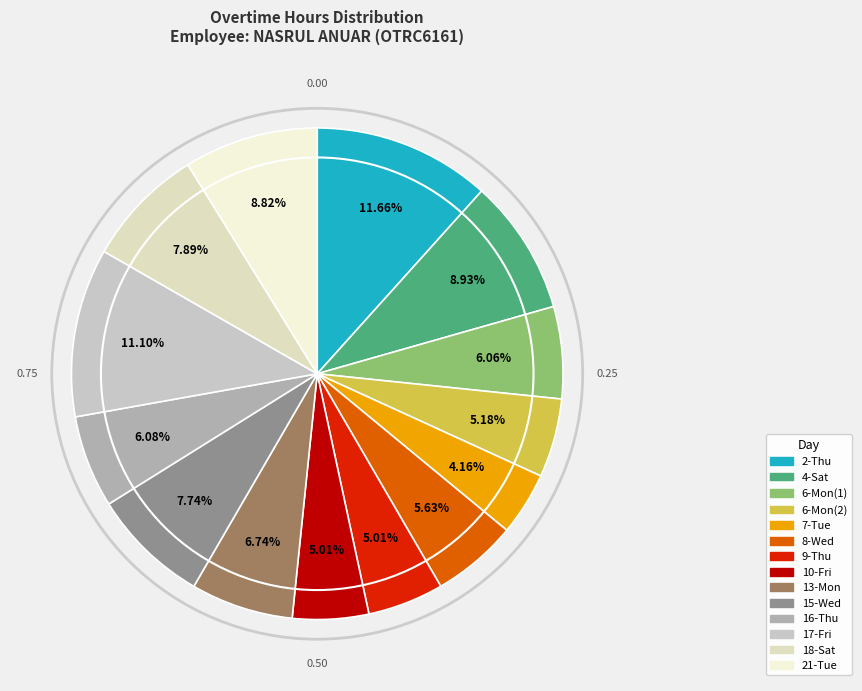

Is 10-Fri the majority of the pie?

No